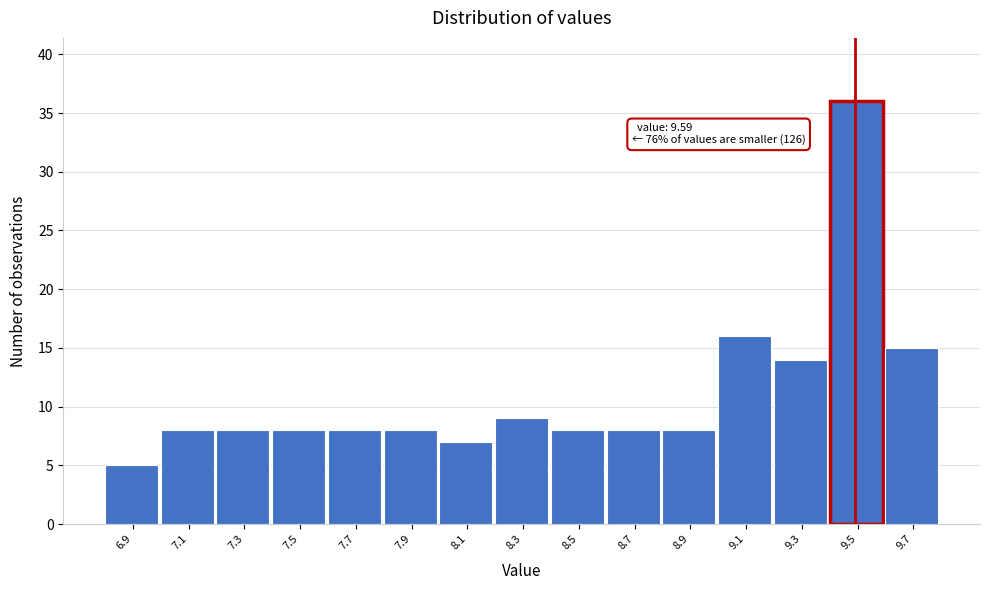

Reading right to left, list all the values displayed in this chart.

15	36	14	16	8	8	8	9	7	8	8	8	8	8	5